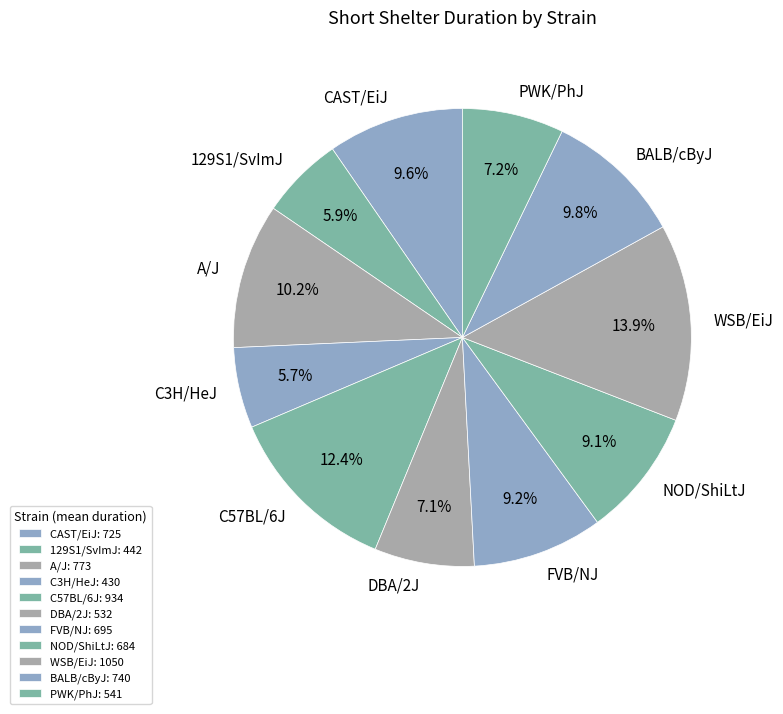

Does NOD/ShiLtJ represent more than half of the total?

No